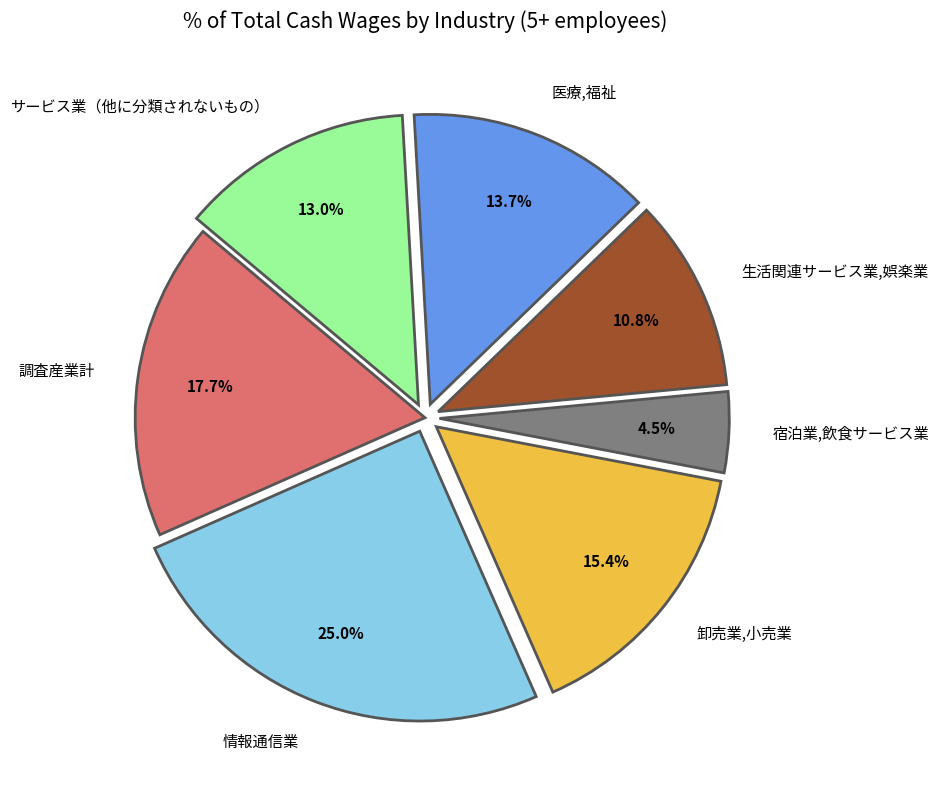

Combined, do 調査産業計 and 生活関連サービス業,娯楽業 account for over 50%?

No